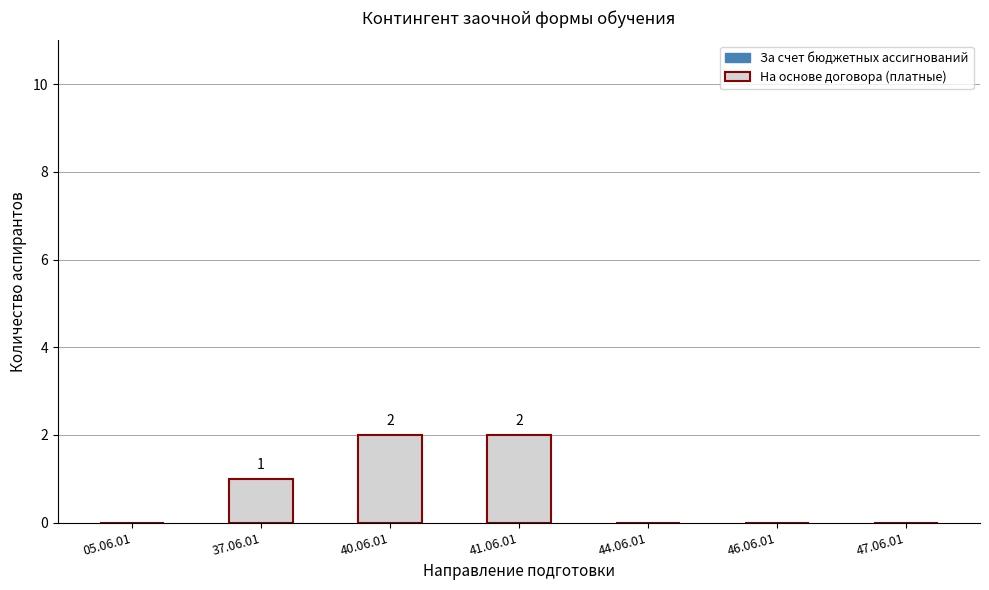

Is it true that the value at 40.06.01 is 3?

False